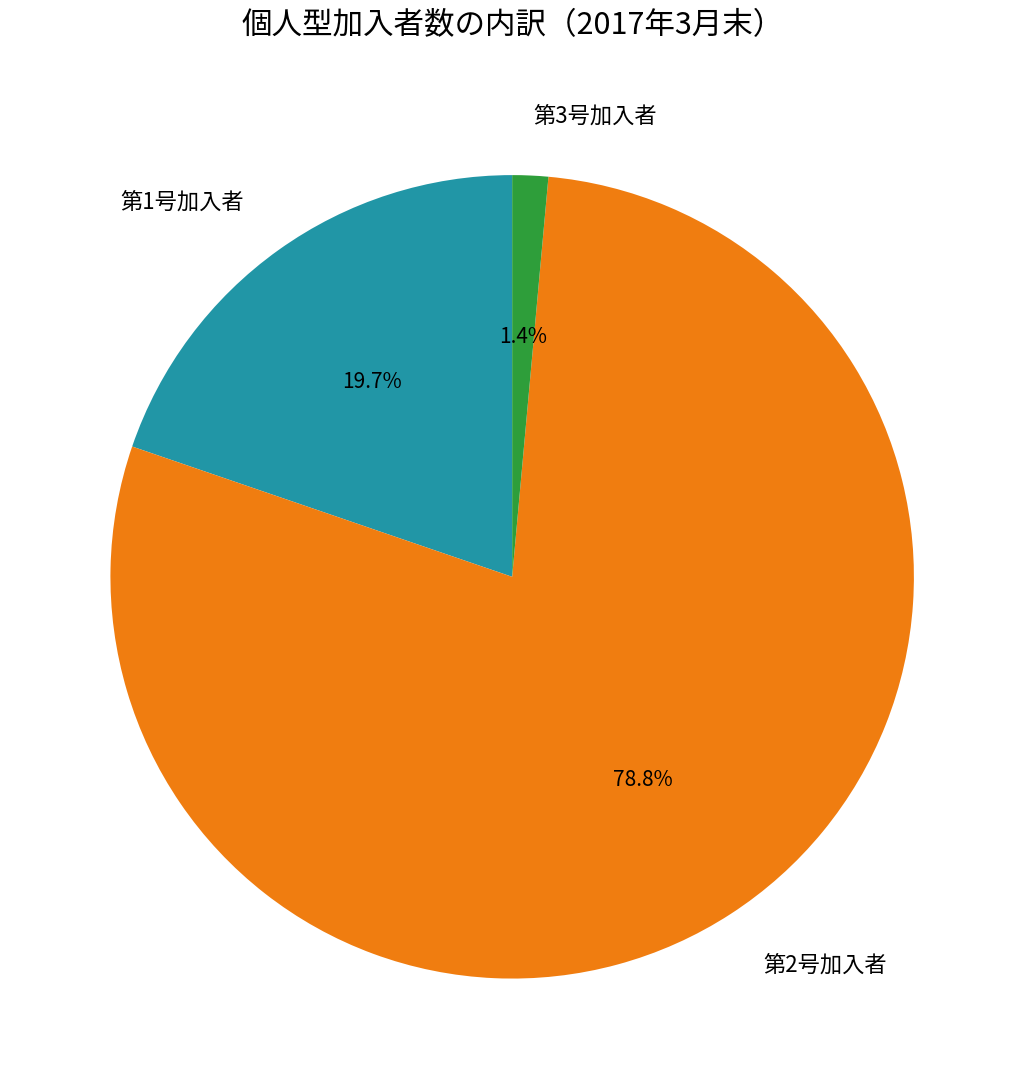

Does 第3号加入者 account for over 50% of the chart?

No